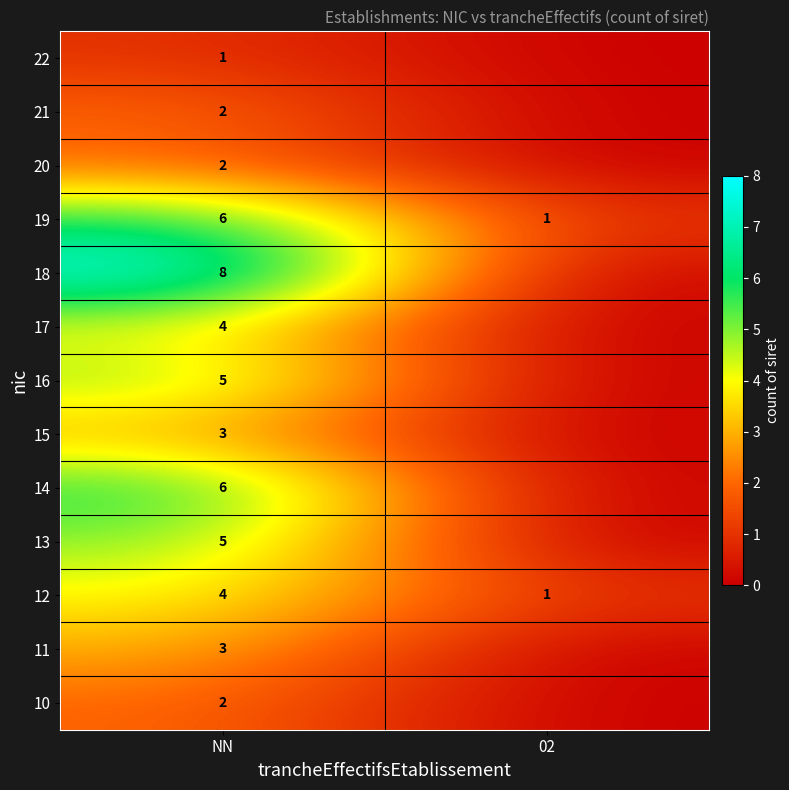

What is the difference between the highest and lowest values at NN?

7